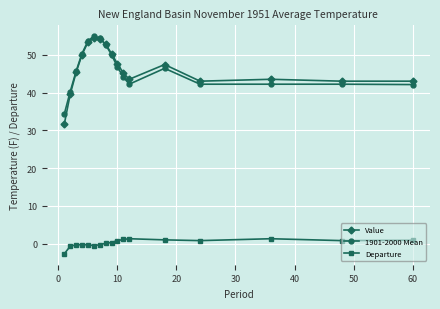

Which series has the widest spread of values?

Value